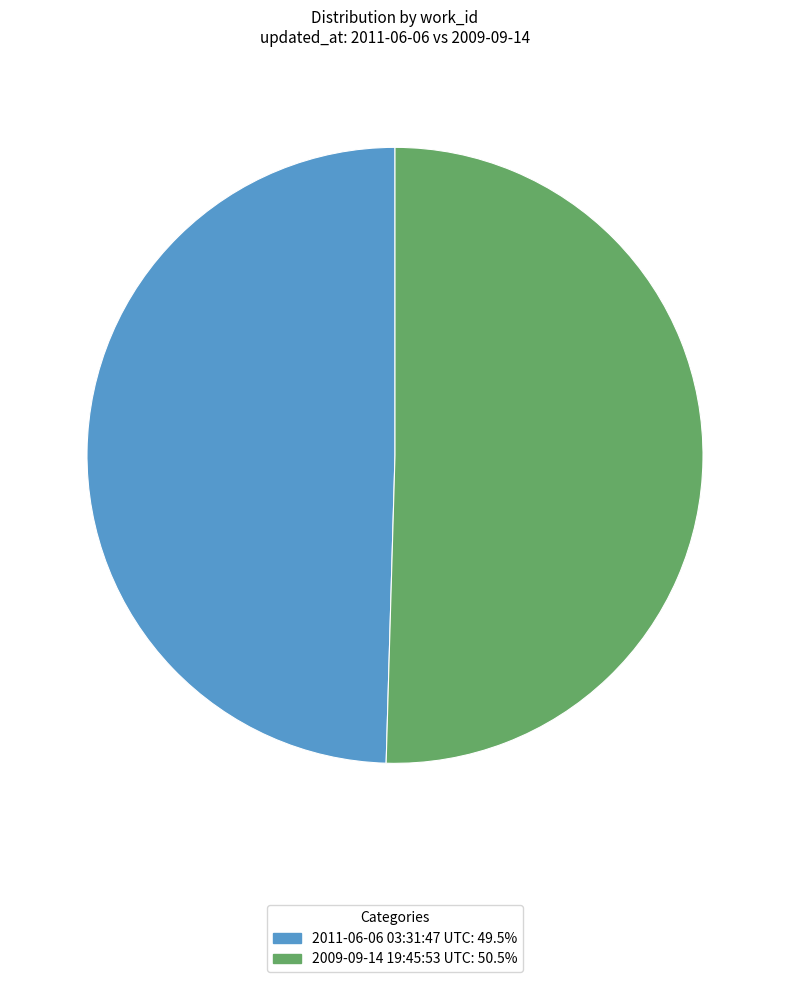

Combined, do 2009-09-14 19:45:53 UTC and 2011-06-06 03:31:47 UTC account for over 50%?

Yes